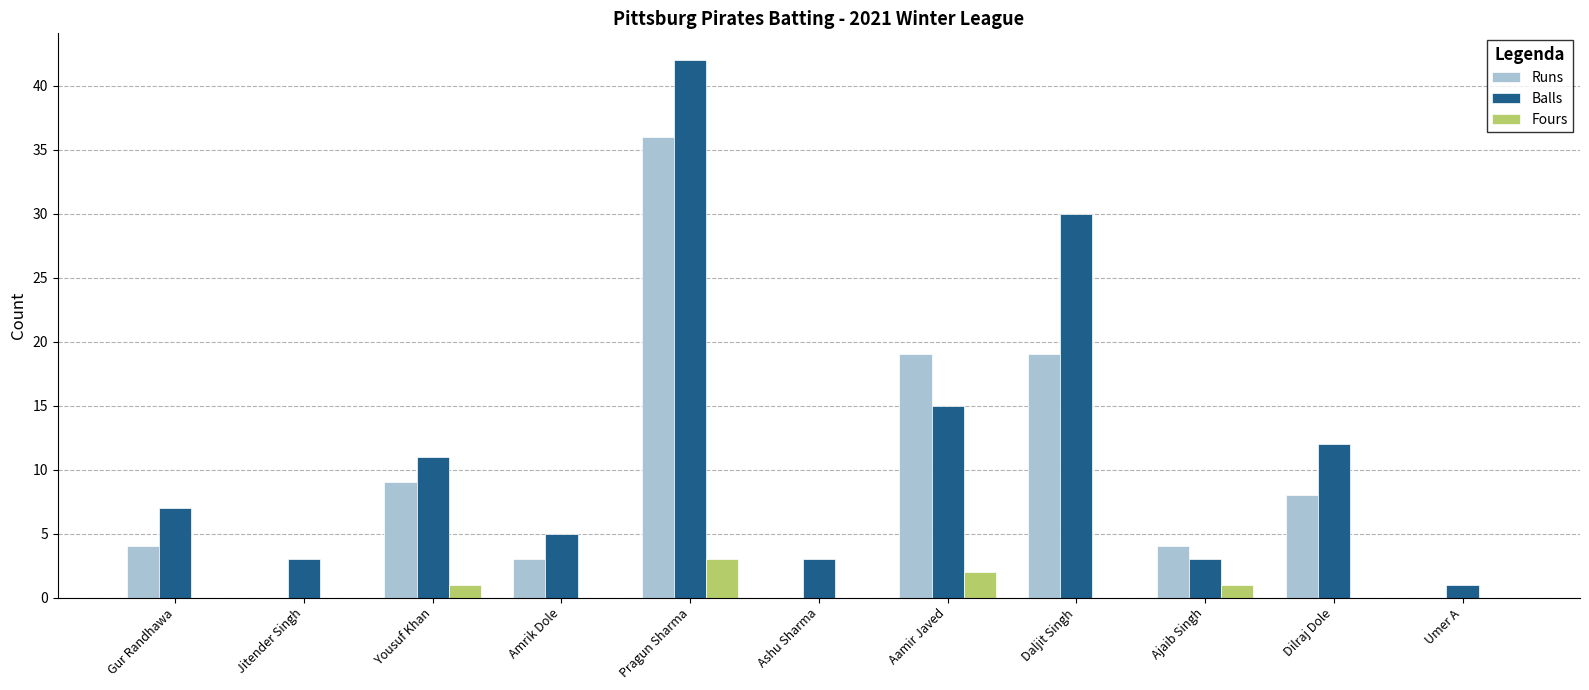

What is the approximate value of Runs at Gur Randhawa?

4